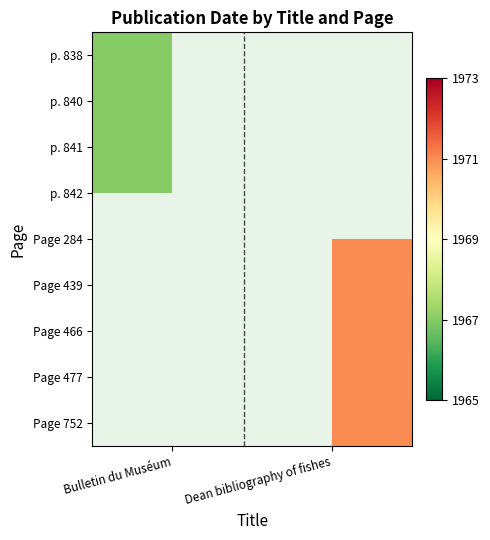

At which label is p. 838 closest to 1967?

Bulletin du Muséum